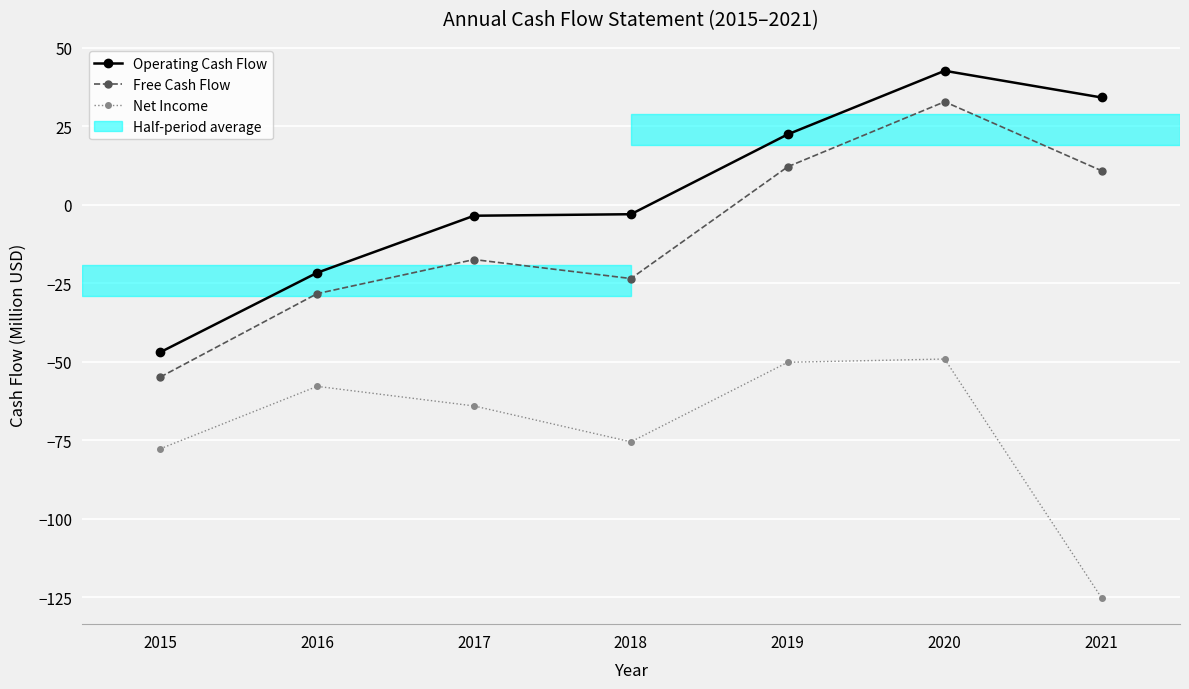

How many series are shown in this chart?

3